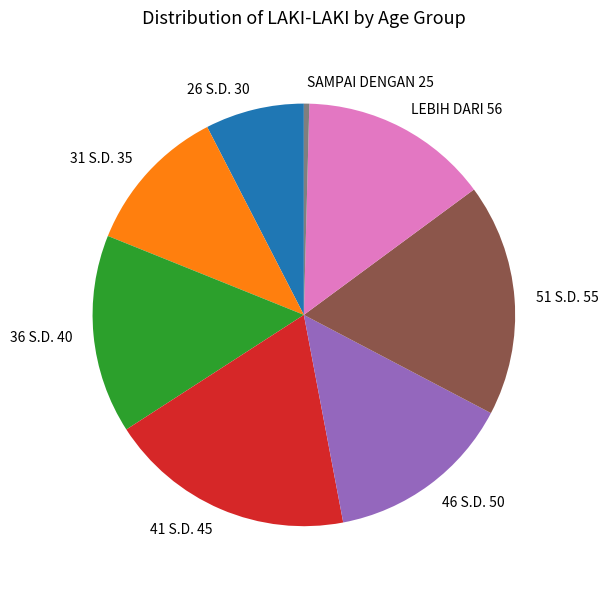

Does any single category account for the majority?

No